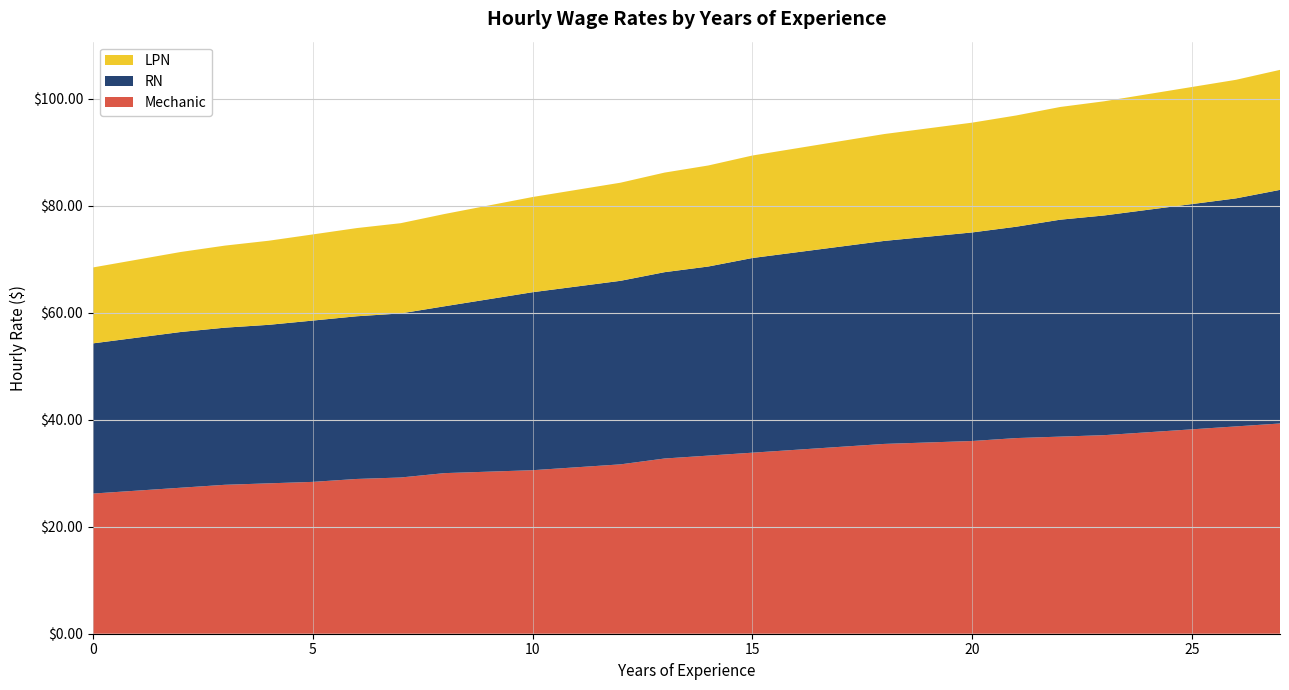

Reading left to right, what are all the values shown in this chart?

Mechanic: 0=26.2	1=26.8	2=27.3	3=27.8	4=28.1	5=28.4	6=28.9	7=29.2	8=30.0	9=30.3	10=30.6	11=31.1	12=31.7	13=32.8	14=33.3	15=33.9	16=34.4	17=34.9	18=35.5	19=35.8	20=36.0	21=36.6	22=36.9	23=37.1	24=37.7	25=38.2	26=38.8	27=39.3
RN: 0=28.1	1=28.6	2=29.1	3=29.4	4=29.6	5=30.2	6=30.4	7=30.7	8=31.2	9=32.2	10=33.3	11=33.8	12=34.3	13=34.8	14=35.4	15=36.4	16=36.9	17=37.4	18=38.0	19=38.5	20=39.0	21=39.5	22=40.6	23=41.1	24=41.6	25=42.1	26=42.6	27=43.7
LPN: 0=14.2	1=14.6	2=15.0	3=15.3	4=15.7	5=16.1	6=16.5	7=16.9	8=17.3	9=17.5	10=17.8	11=18.1	12=18.3	13=18.6	14=18.9	15=19.2	16=19.4	17=19.7	18=20.0	19=20.3	20=20.5	21=20.8	22=21.1	23=21.3	24=21.6	25=21.9	26=22.2	27=22.4